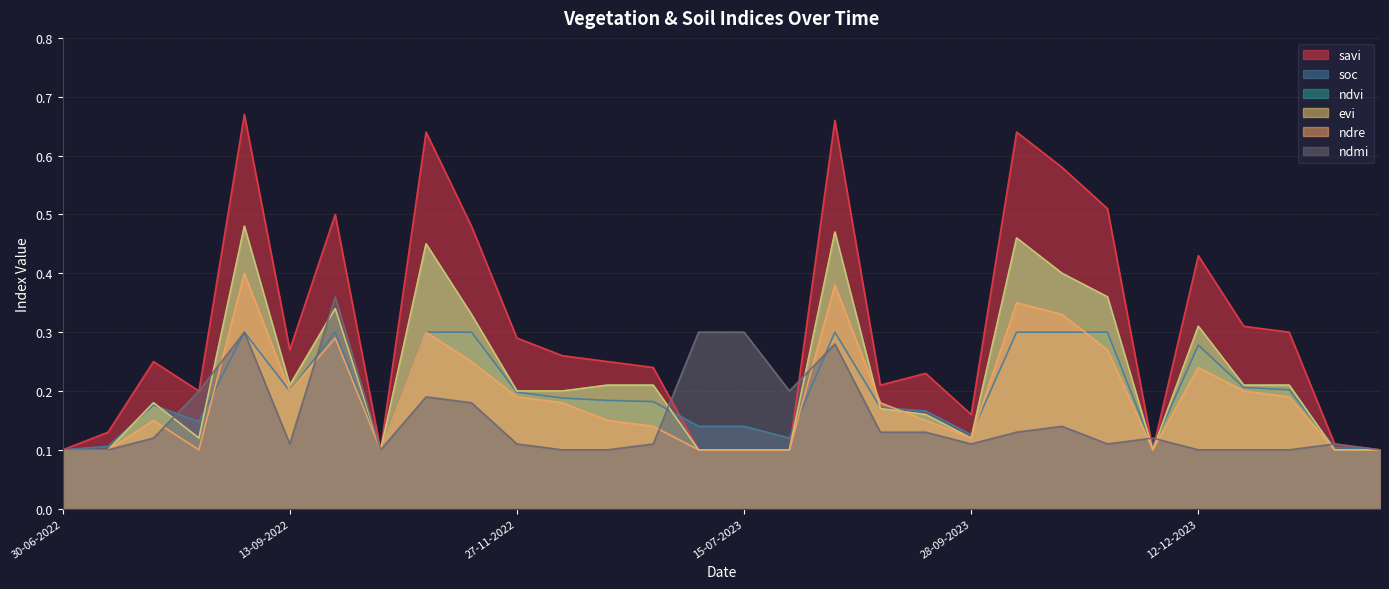

At 30-06-2023, list the series in order from smallest to largest.

savi, ndvi, evi, ndre, soc, ndmi